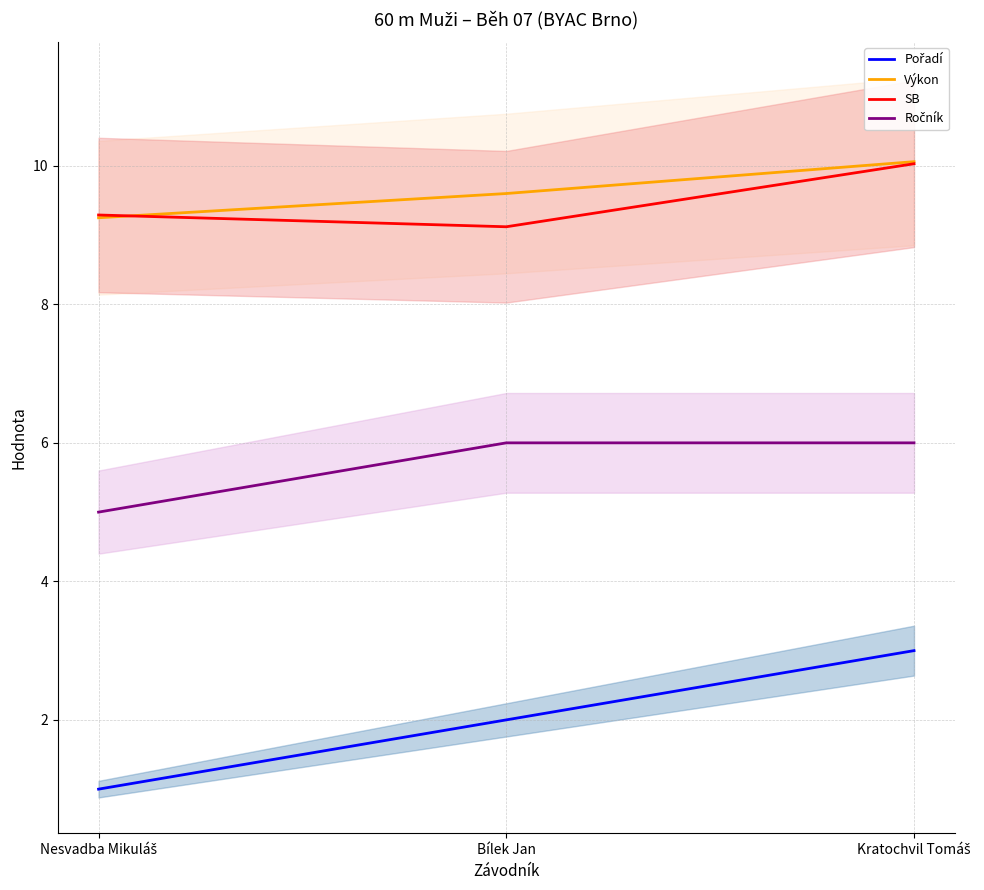

The value of SB at Bílek Jan is 9.1. True or false?

True